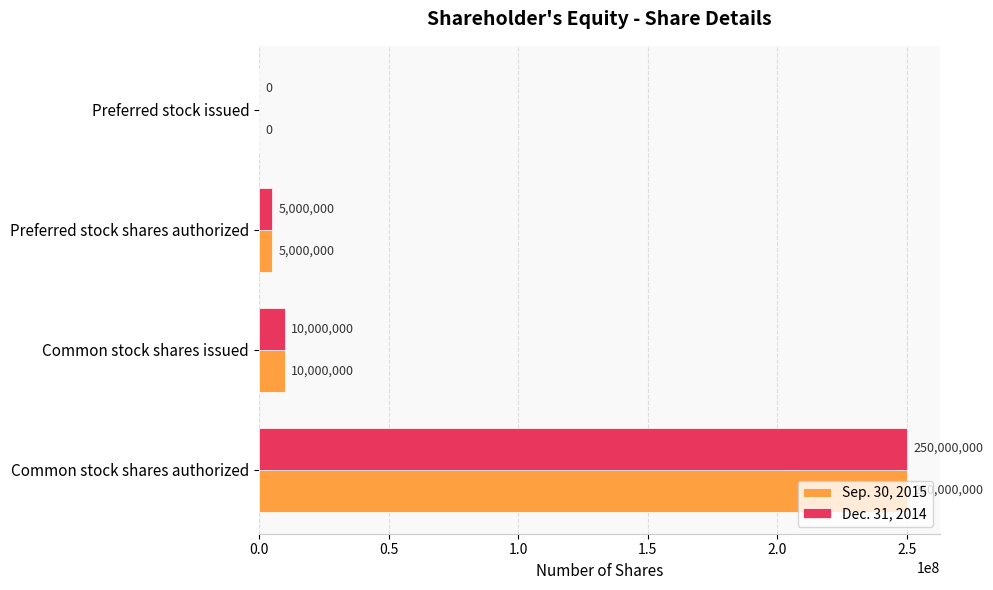

True or false: Sep. 30, 2015 has a value of 0 at Preferred stock issued.

True